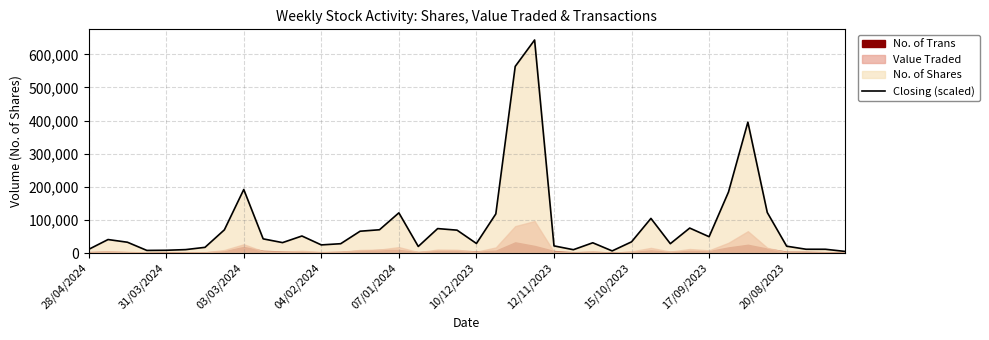

How many interior local peaks (higher than both neighbors) does the data have?

10